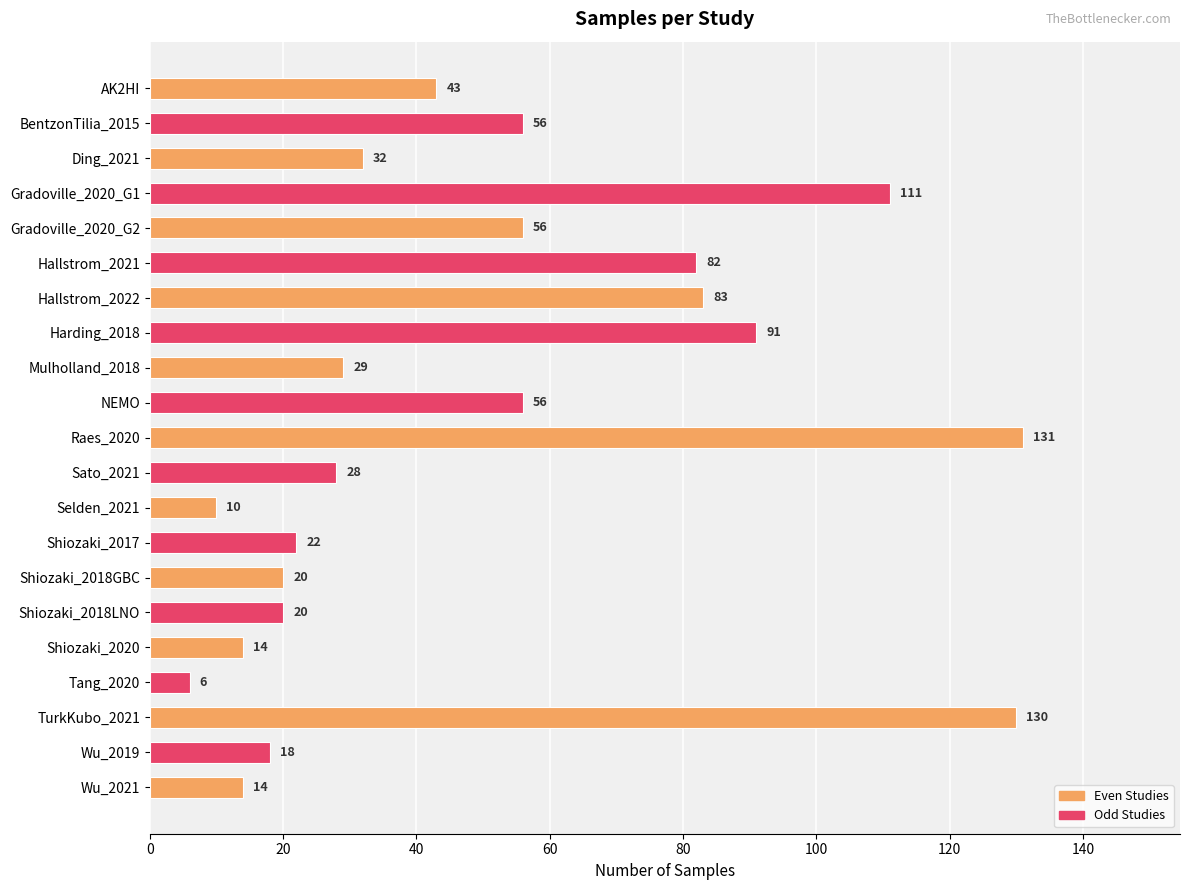

Which has a higher value, Shiozaki_2017 or NEMO?

NEMO